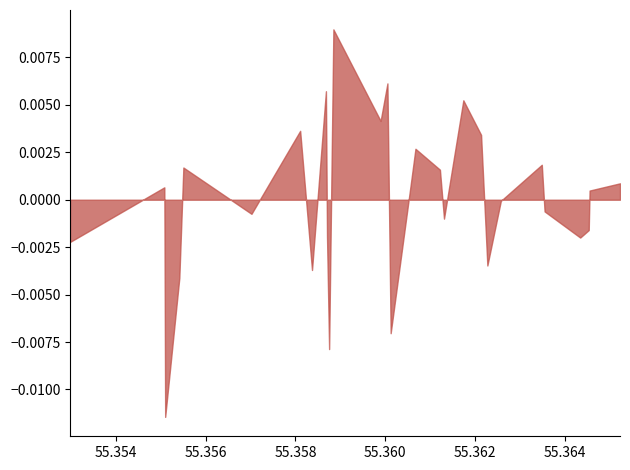

How many points are lower than both their immediate neighbors (excluding endpoints)?

7